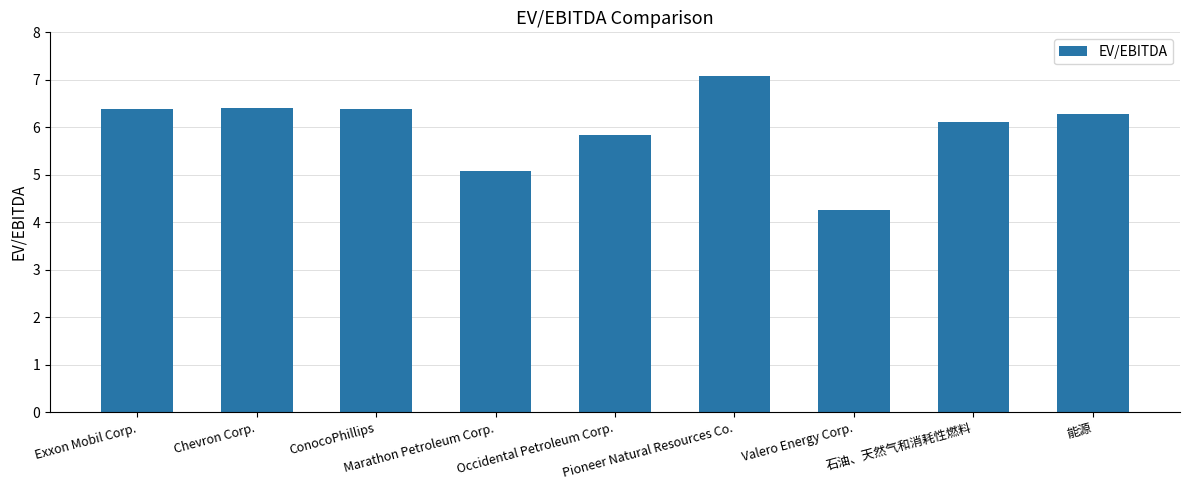

What is the sum of the values at Valero Energy Corp. and Exxon Mobil Corp.?

10.6